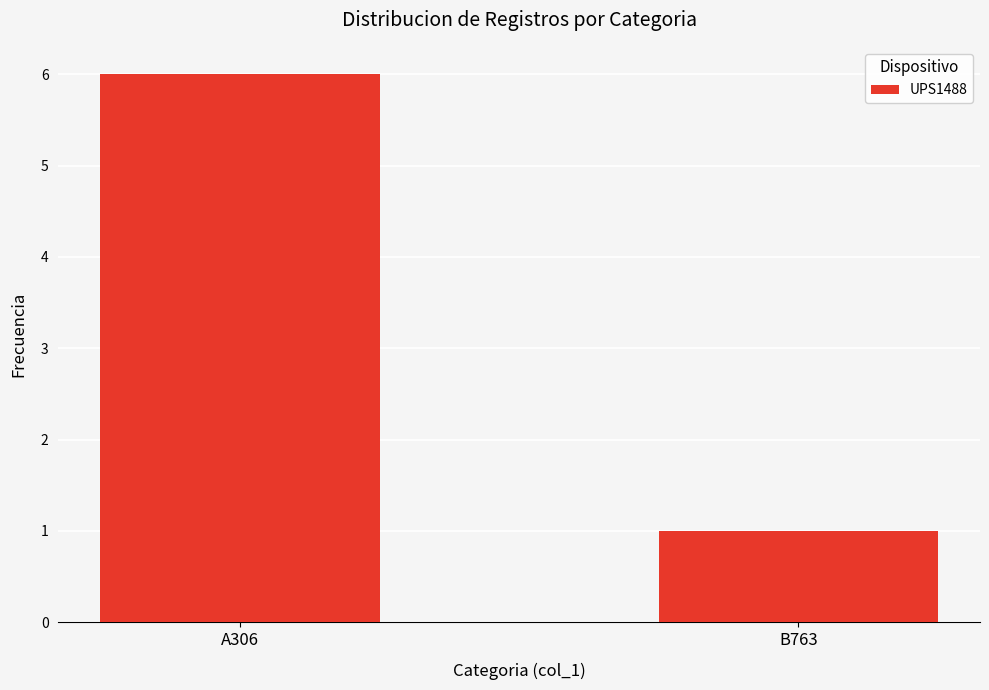

Does the chart contain any negative values?

No